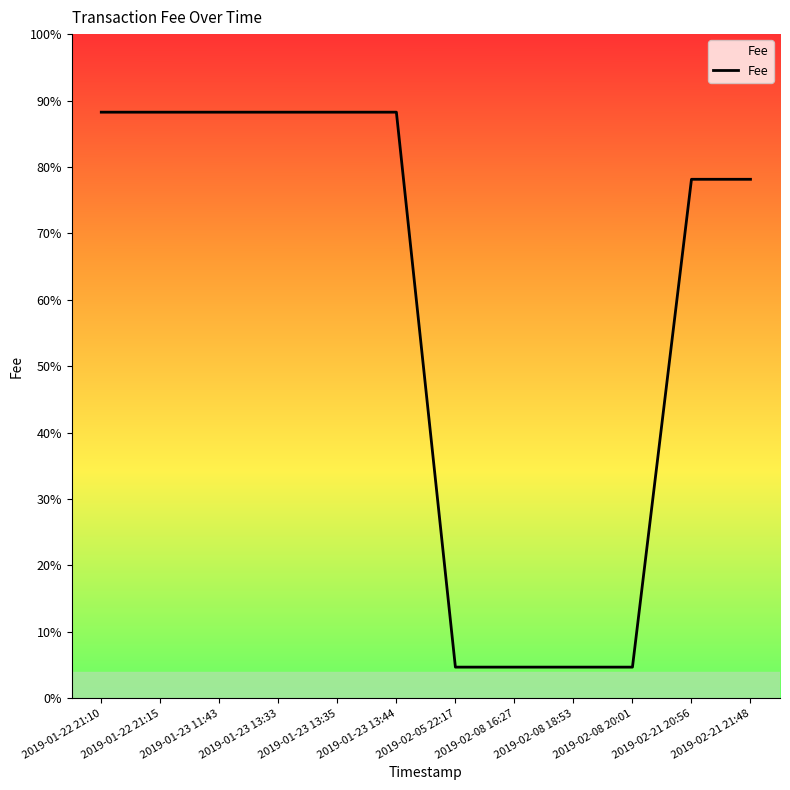

What is the change in value from 2019-02-08 18:53 to 2019-02-21 21:48?

+0.7